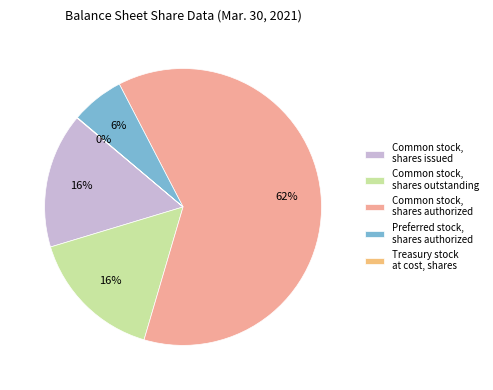

Is the sum of Common stock, shares issued and Common stock, shares outstanding greater than half?

No